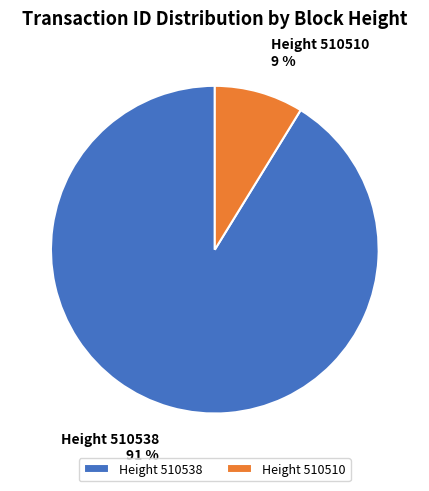

To the nearest percent, what percentage of the pie is Height 510510?

9%